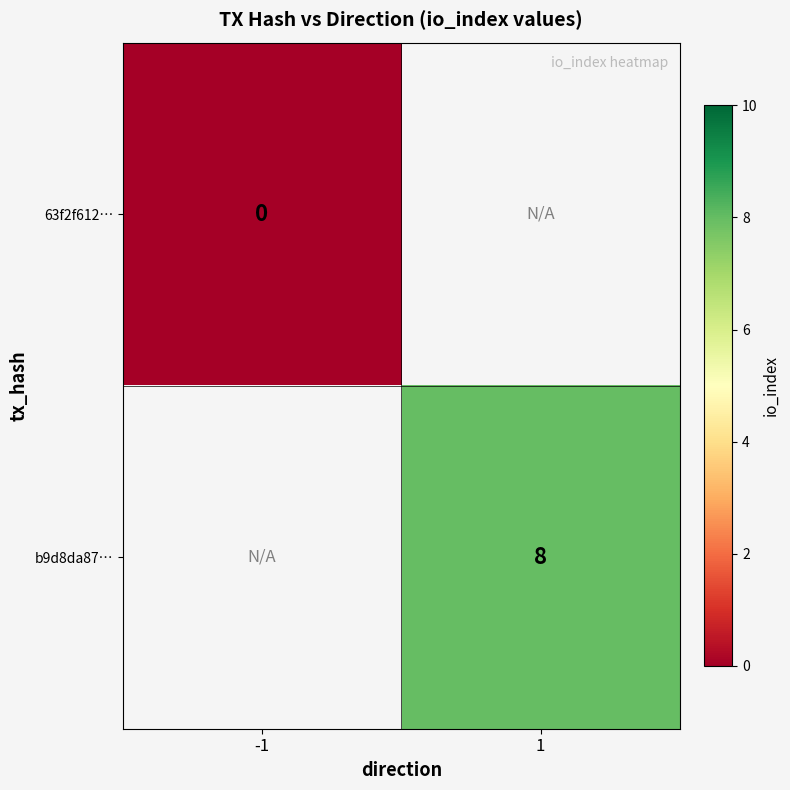

The value of b9d8da87… at 1 is 8. True or false?

True